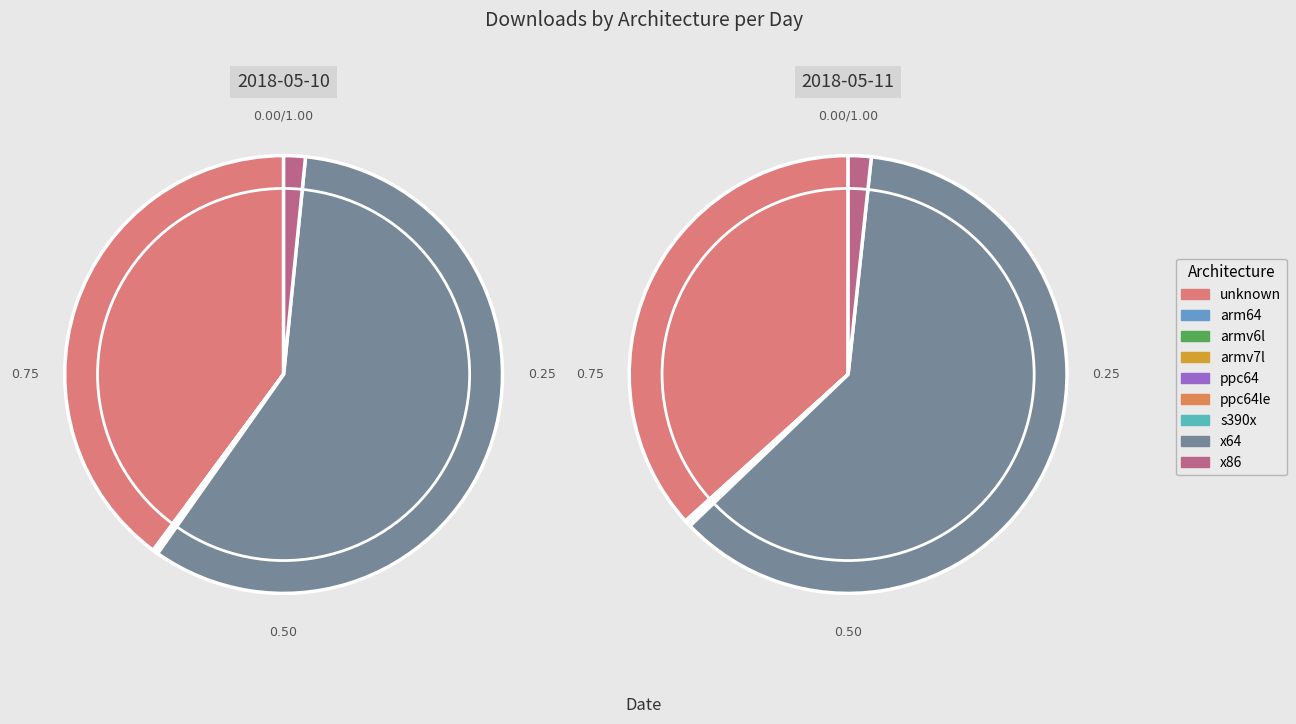

Combined, what portion of the pie is unknown and x86?

41.4%